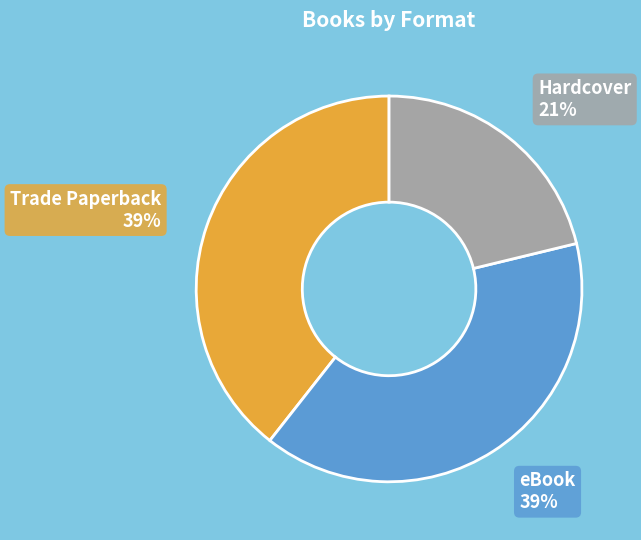

To the nearest percent, what is the difference between the largest and smallest slice percentages?

18%